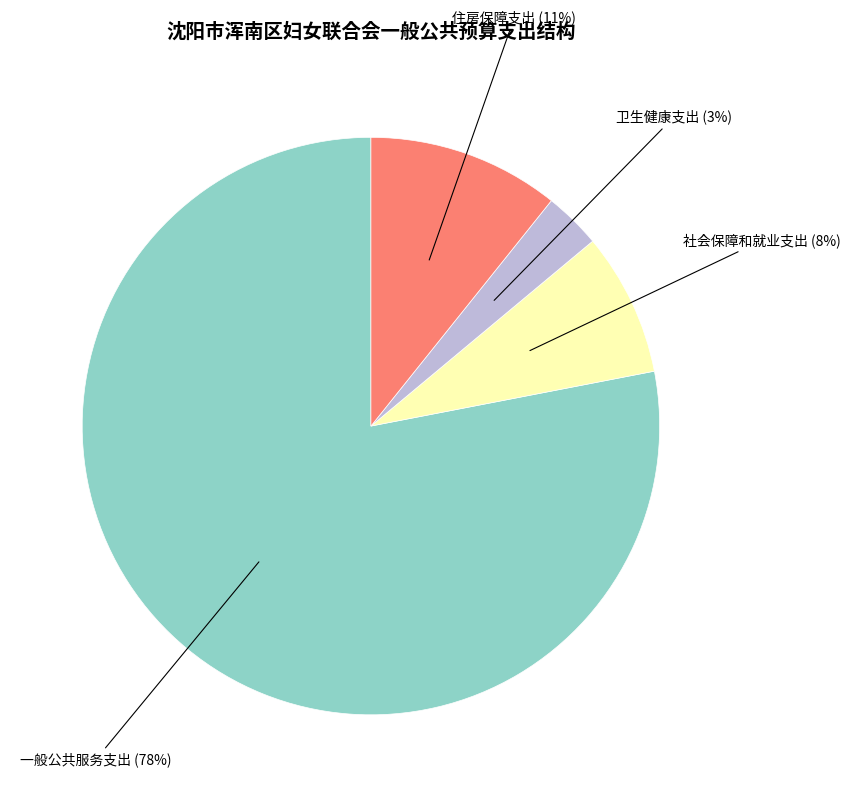

Is there any slice that represents more than half of the pie?

Yes